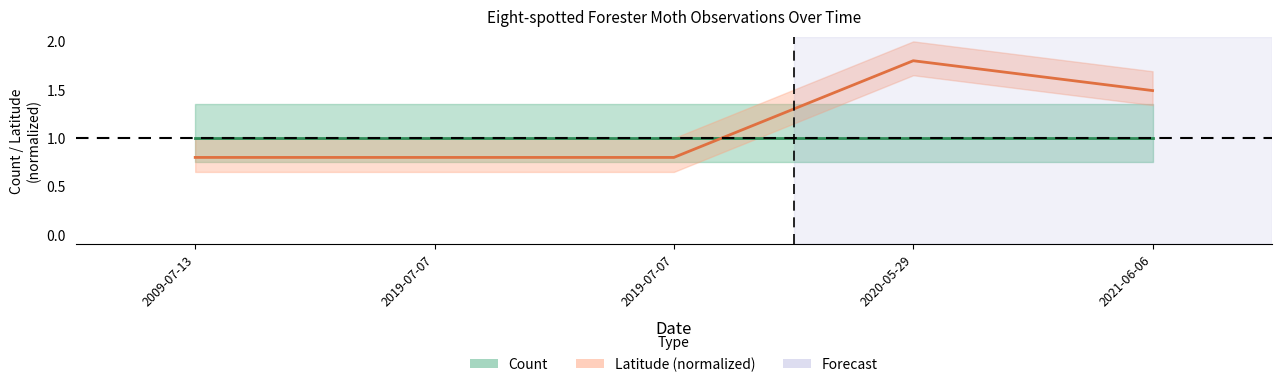

True or false: the data shows 0.8 at 2019-07-07.

True